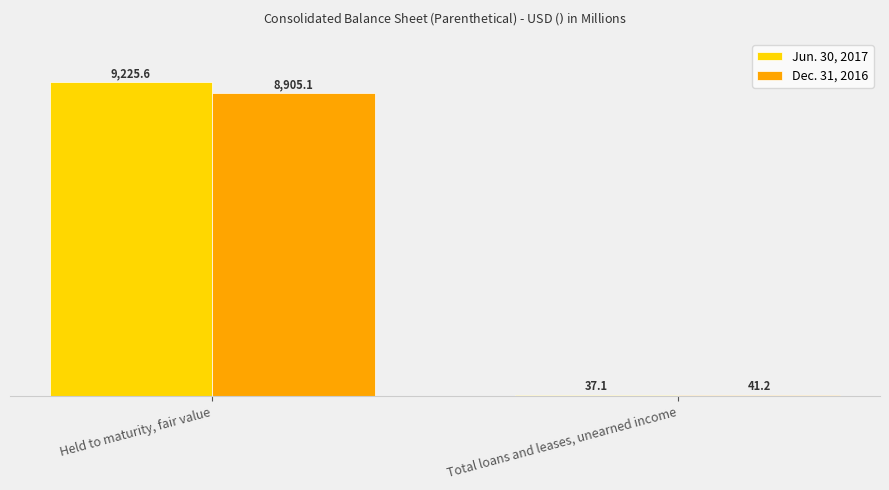

Are the bars grouped side by side (vs. stacked)?

Yes